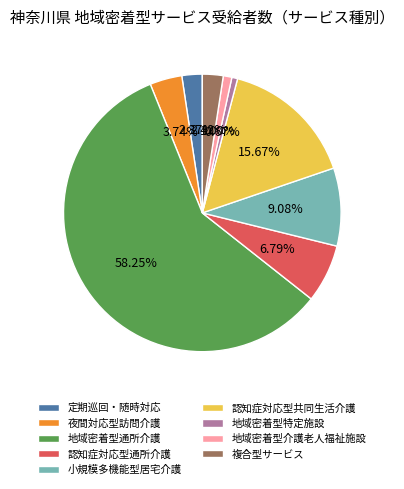

Combined, do 小規模多機能型居宅介護 and 認知症対応型共同生活介護 account for over 50%?

No